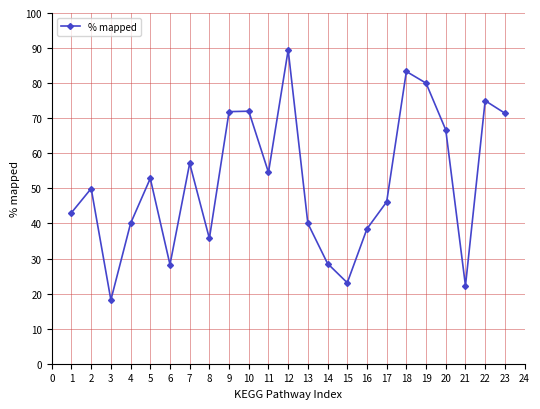

True or false: the data has more than 2 interior local peaks.

True